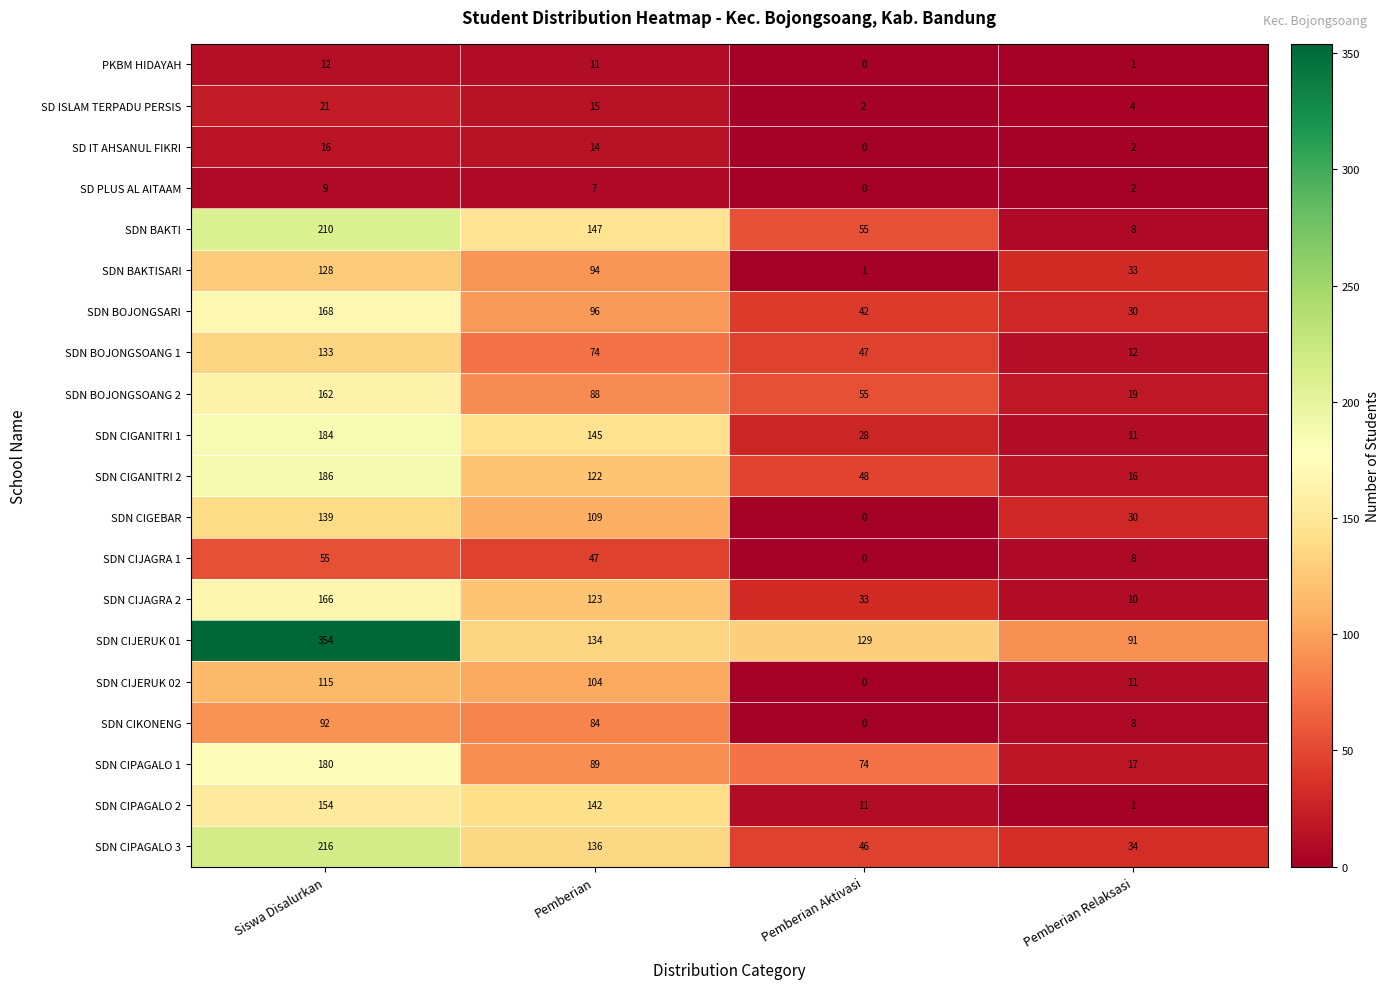

Rank the series by their maximum value, from highest to lowest.

SDN CIJERUK 01, SDN CIPAGALO 3, SDN BAKTI, SDN CIGANITRI 2, SDN CIGANITRI 1, SDN CIPAGALO 1, SDN BOJONGSARI, SDN CIJAGRA 2, SDN BOJONGSOANG 2, SDN CIPAGALO 2, SDN CIGEBAR, SDN BOJONGSOANG 1, SDN BAKTISARI, SDN CIJERUK 02, SDN CIKONENG, SDN CIJAGRA 1, SD ISLAM TERPADU PERSIS, SD IT AHSANUL FIKRI, PKBM HIDAYAH, SD PLUS AL AITAAM